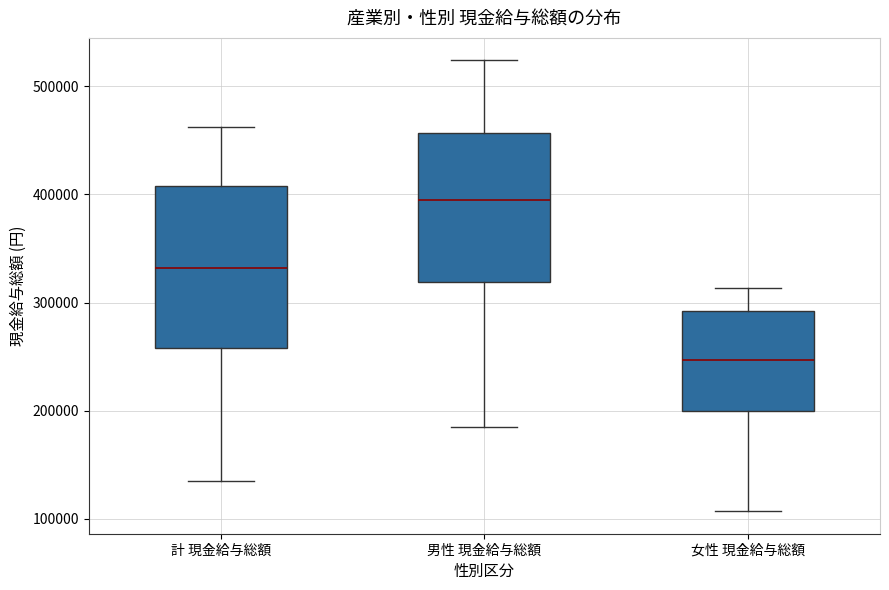

Reading left to right, read every box against the y-axis: the position of its median line, the range the box covers, and the ends of its whiskers. The values are not printed on the chart, so give them approximately, as read against the axis.

計 現金給与総額: median 330000, box 260000 to 410000, whiskers 140000 to 460000
男性 現金給与総額: median 390000, box 320000 to 460000, whiskers 190000 to 520000
女性 現金給与総額: median 250000, box 200000 to 290000, whiskers 110000 to 310000